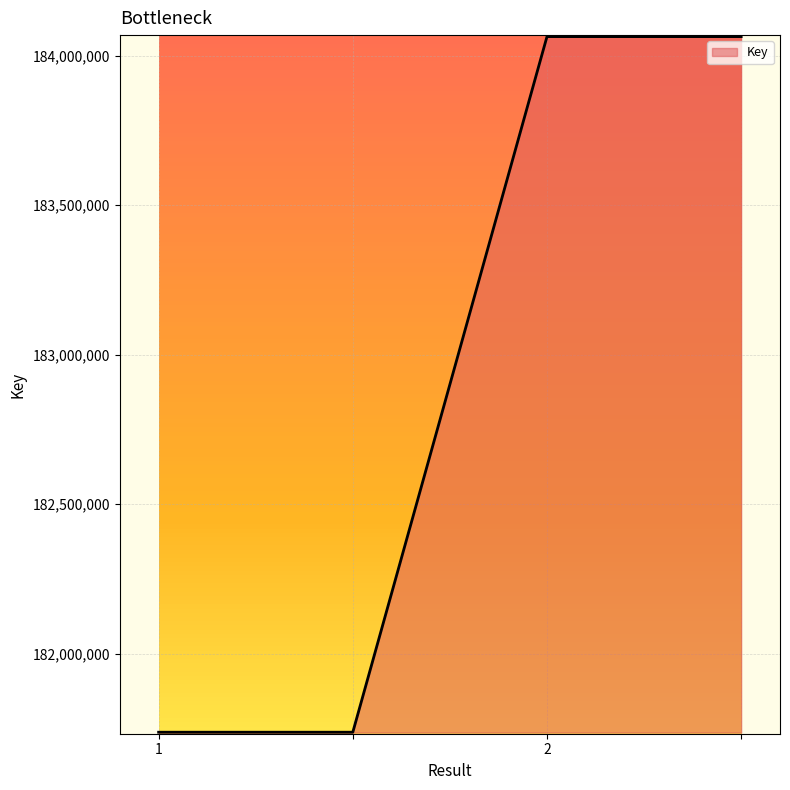

Reading left to right, transcribe all the data shown in this chart.

181737875	181737875	184063340	184063340